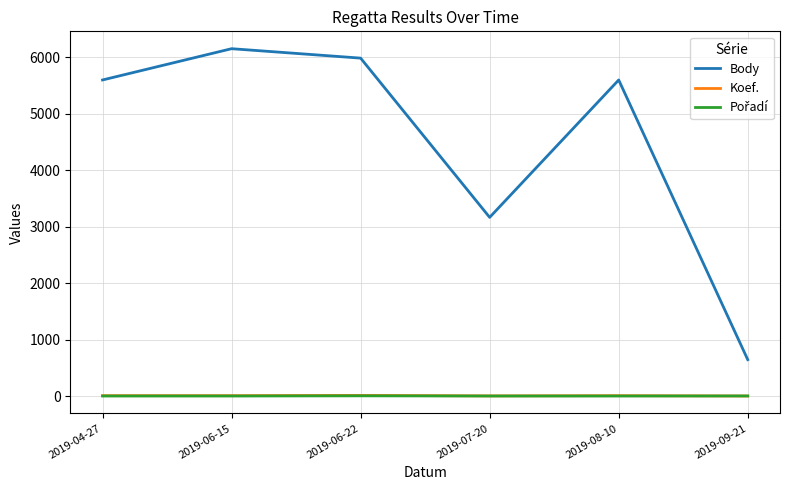

True or false: Koef. and Body cross at least once.

False